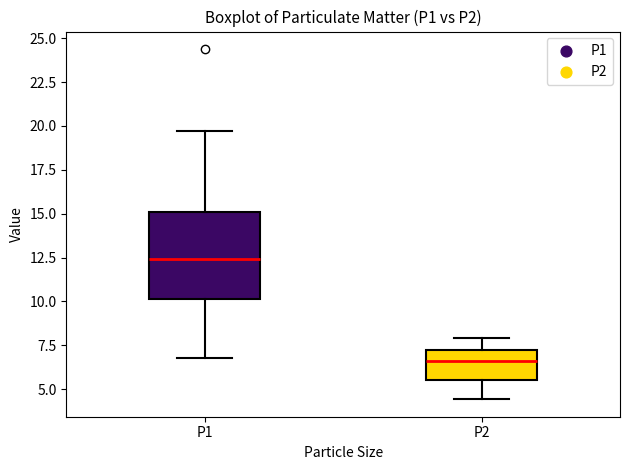

Which box is the tallest, from its lower edge to its upper edge?

P1